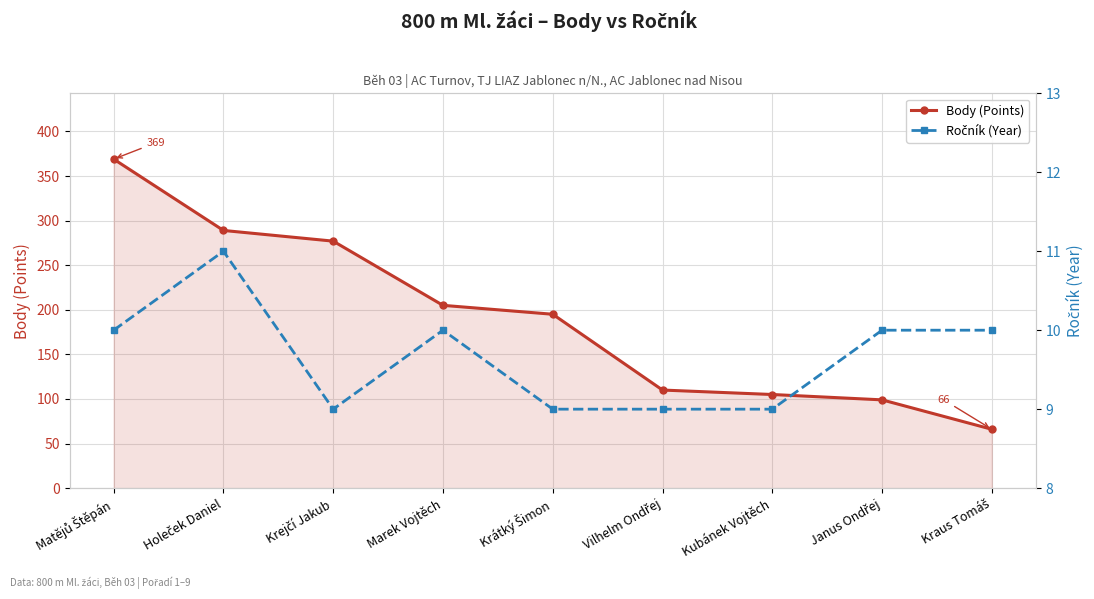

True or false: Ročník (Year) and Body (Points) cross at least once.

False